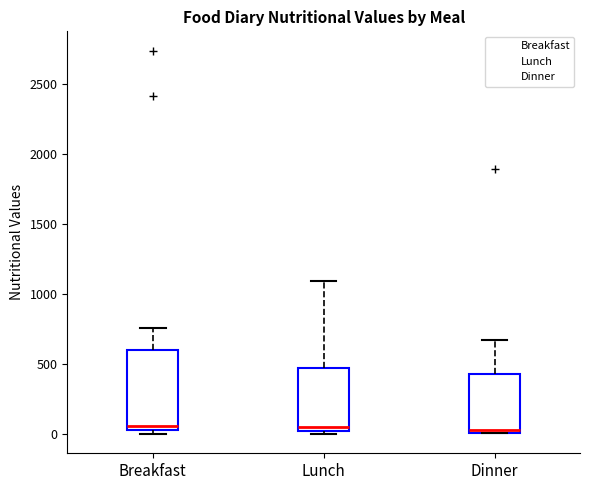

Reading left to right, read every box against the y-axis: the position of its median line, the range the box covers, and the ends of its whiskers. The values are not printed on the chart, so give them approximately, as read against the axis.

Breakfast: median 50 (just above the box's lower edge), box 50 to 600, whiskers 0 to 750
Lunch: median 50, box 0 to 500, whiskers 0 (just below the box's lower edge) to 1100
Dinner: median 50, box 0 to 450, whiskers 0 to 650